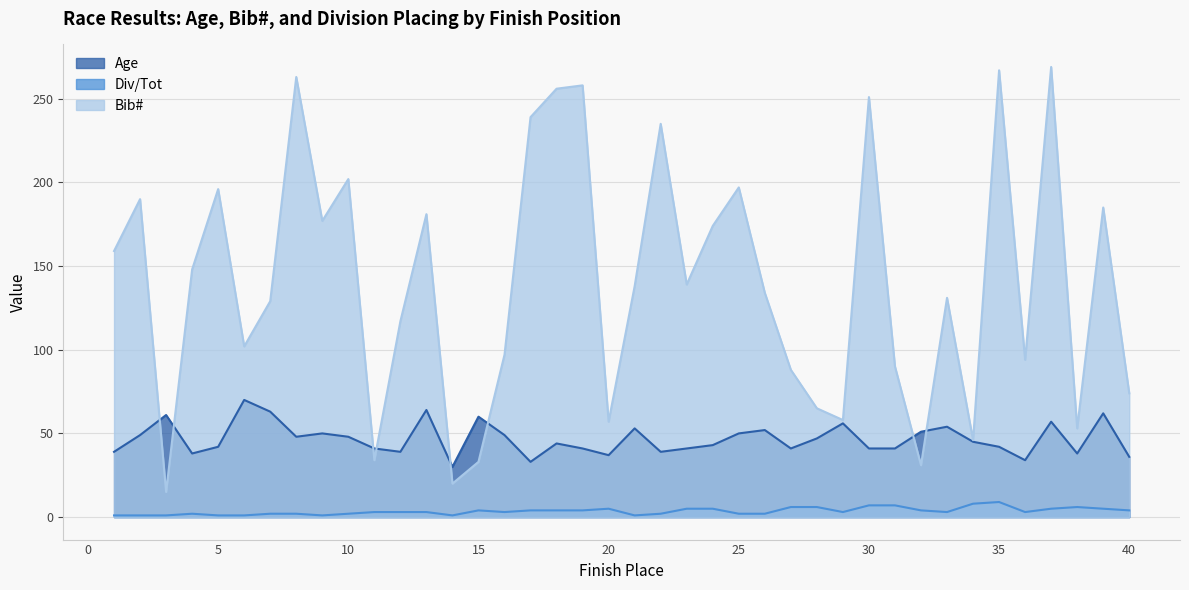

Reading right to left, what are all the values shown in this chart?

Age: 40=36	39=62	38=38	37=57	36=34	35=42	34=45	33=54	32=51	31=41	30=41	29=56	28=47	27=41	26=52	25=50	24=43	23=41	22=39	21=53	20=37	19=41	18=44	17=33	16=49	15=60	14=30	13=64	12=39	11=41	10=48	9=50	8=48	7=63	6=70	5=42	4=38	3=61	2=49	1=39
Bib#: 40=74	39=185	38=53	37=269	36=94	35=267	34=46	33=131	32=31	31=90	30=251	29=58	28=65	27=88	26=134	25=197	24=174	23=139	22=235	21=138	20=57	19=258	18=256	17=239	16=97	15=33	14=20	13=181	12=117	11=34	10=202	9=177	8=263	7=129	6=102	5=196	4=148	3=15	2=190	1=159
Div/Tot: 40=4	39=5	38=6	37=5	36=3	35=9	34=8	33=3	32=4	31=7	30=7	29=3	28=6	27=6	26=2	25=2	24=5	23=5	22=2	21=1	20=5	19=4	18=4	17=4	16=3	15=4	14=1	13=3	12=3	11=3	10=2	9=1	8=2	7=2	6=1	5=1	4=2	3=1	2=1	1=1